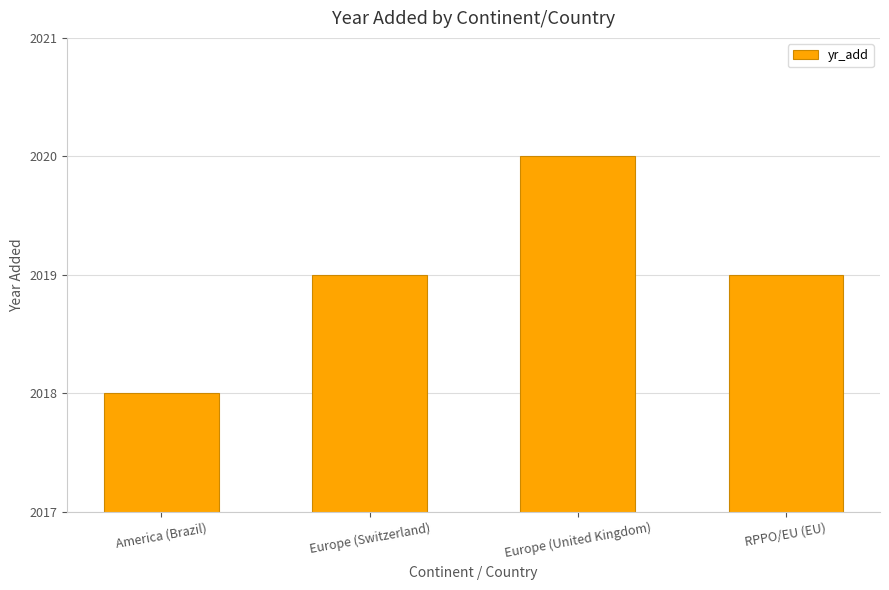

The chart shows a value of 3216 at RPPO/EU (EU). True or false?

False